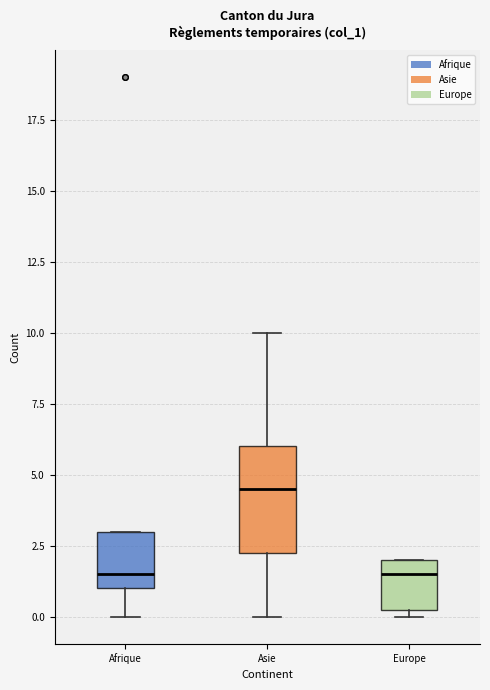

Reading left to right, read every box against the y-axis: the position of its median line, the range the box covers, and the ends of its whiskers. The values are not printed on the chart, so give them approximately, as read against the axis.

Afrique: median 1.5, box 1.0 to 3.0, whiskers 0.0 to 3.0
Asie: median 4.5, box 2.5 to 6.0, whiskers 0.0 to 10.0
Europe: median 1.5, box 0.5 to 2.0, whiskers 0.0 to 2.0